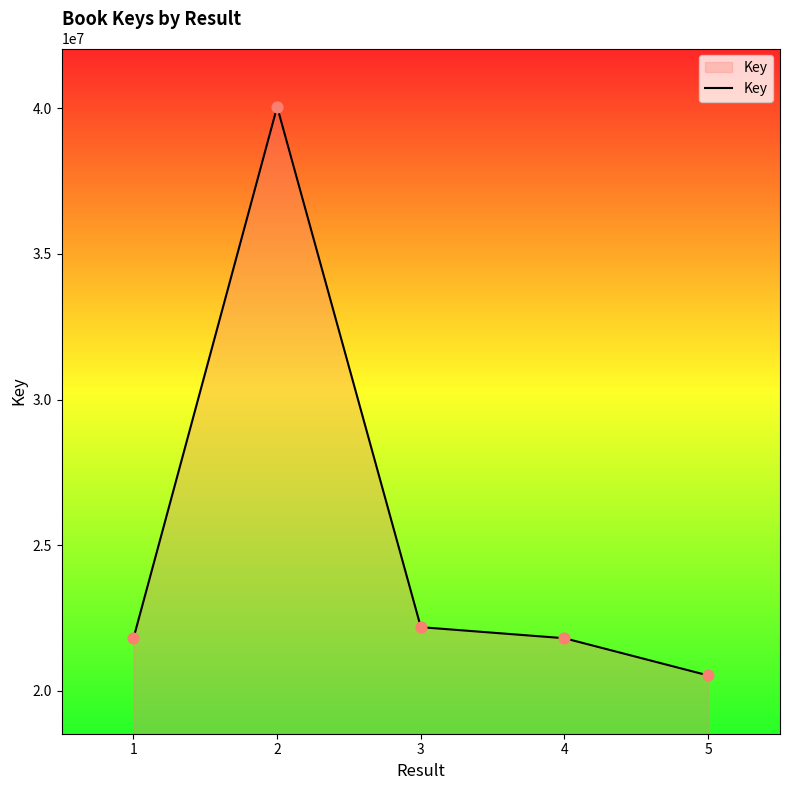

Approximately how many times larger is the value at 5 compared to 1?

0.9